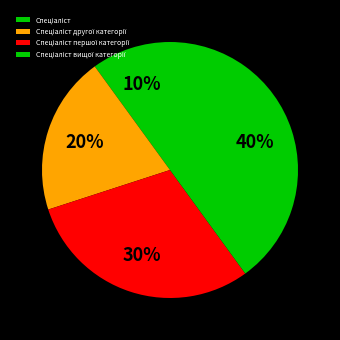

Does Спеціаліст вищої категорії account for over 50% of the chart?

No